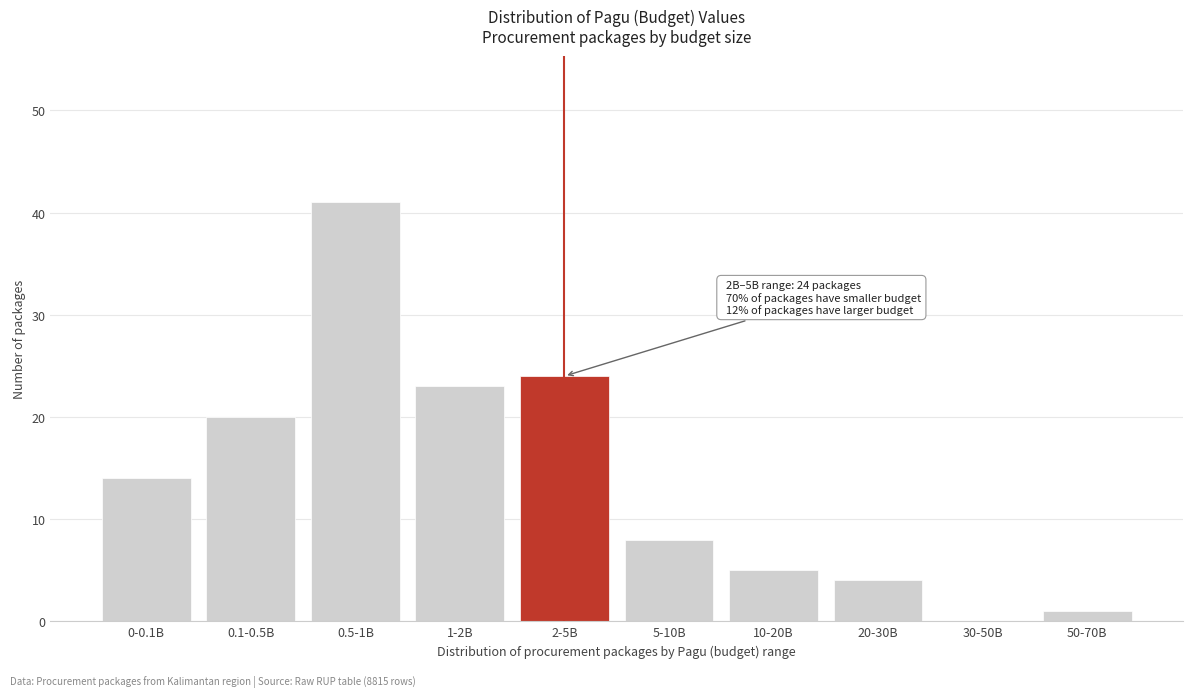

Reading right to left, transcribe all the data shown in this chart.

50-70B=1	30-50B=0	20-30B=4	10-20B=5	5-10B=8	2-5B=24	1-2B=23	0.5-1B=41	0.1-0.5B=20	0-0.1B=14